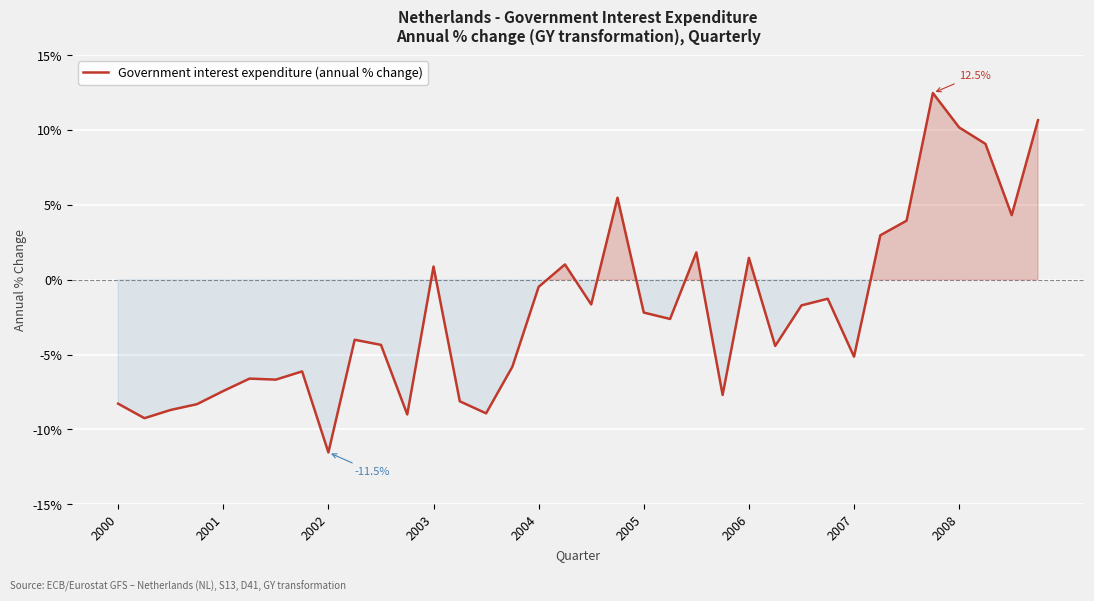

What is the difference between the maximum and minimum values?

24.0